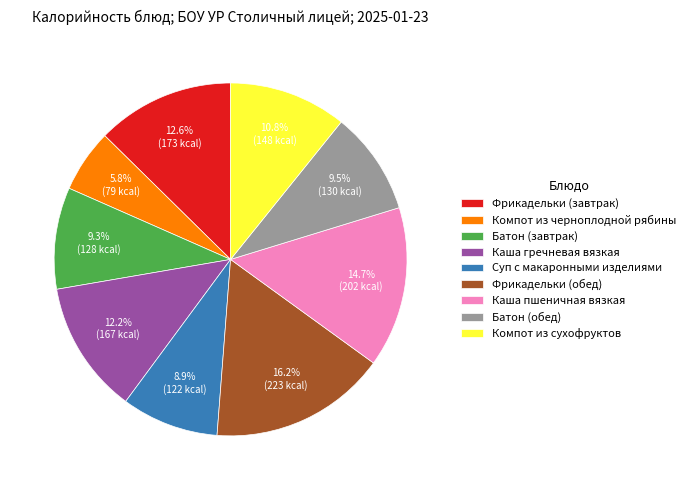

Does any single category account for the majority?

No